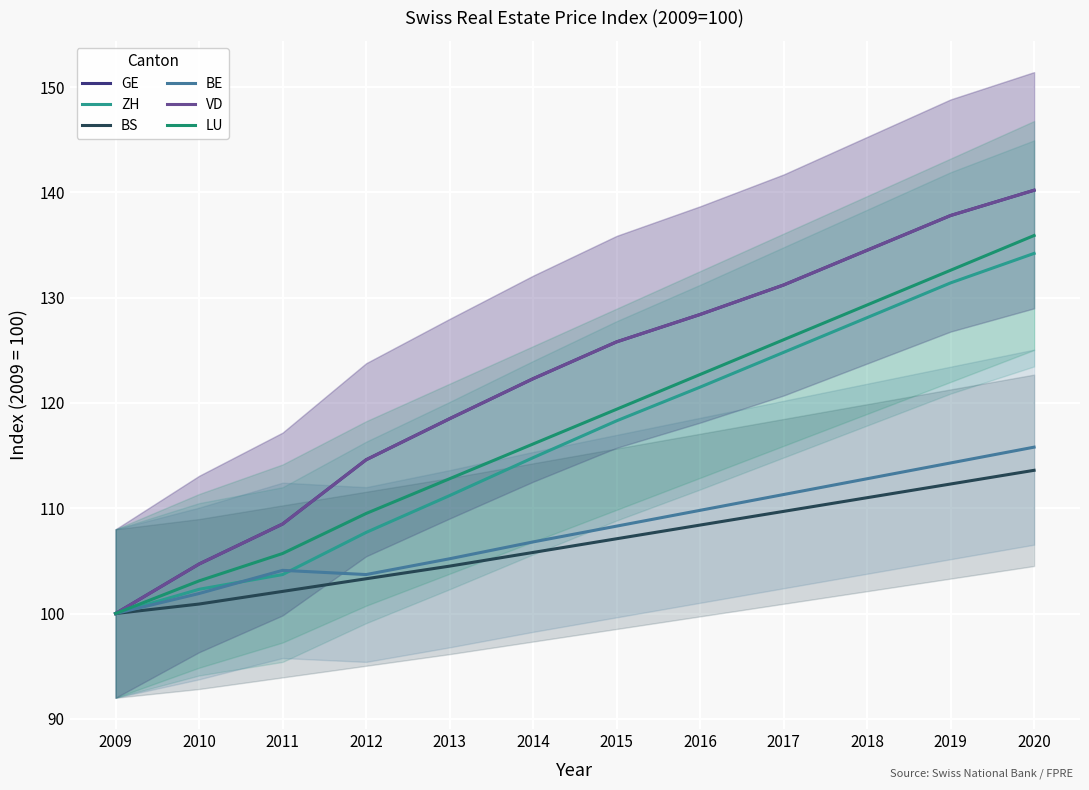

What is the difference between the BE values at 2009 and 2013?

5.2